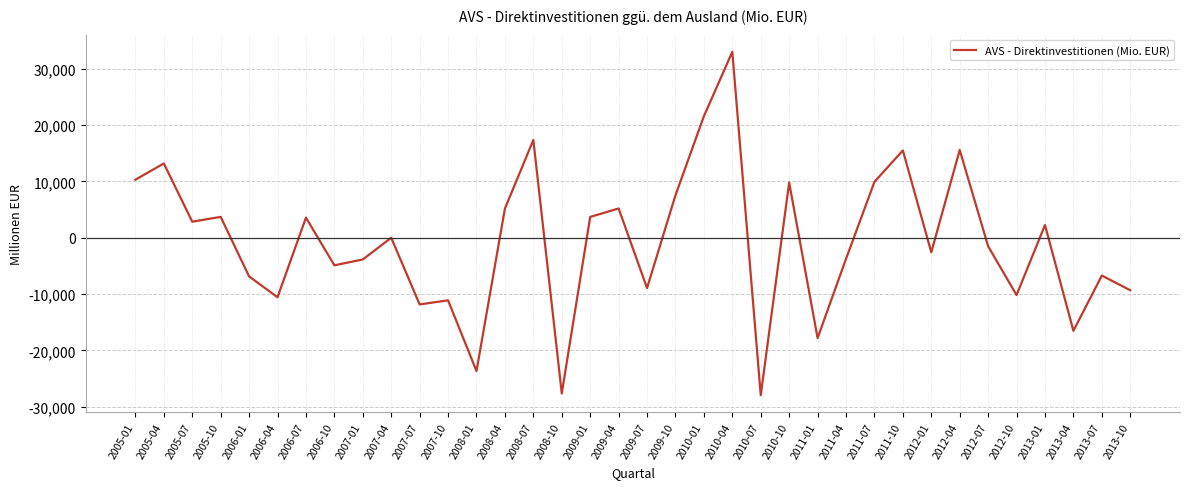

Does the chart have visible grid lines?

Yes